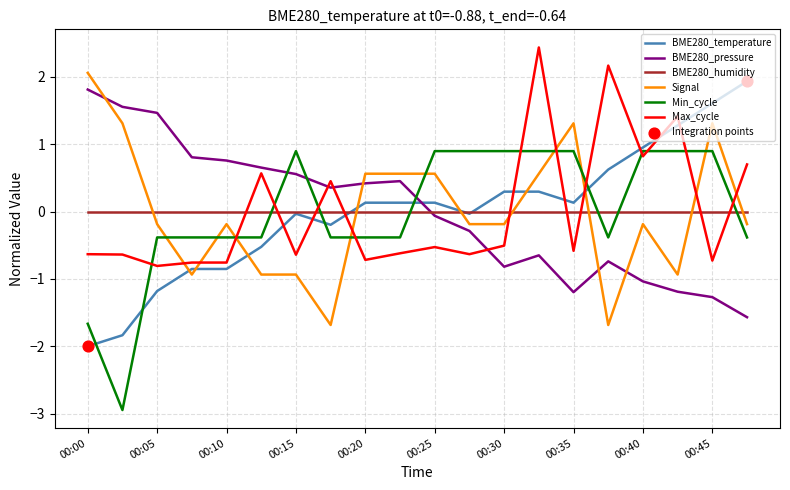

What is the maximum value for BME280_temperature?

1.9